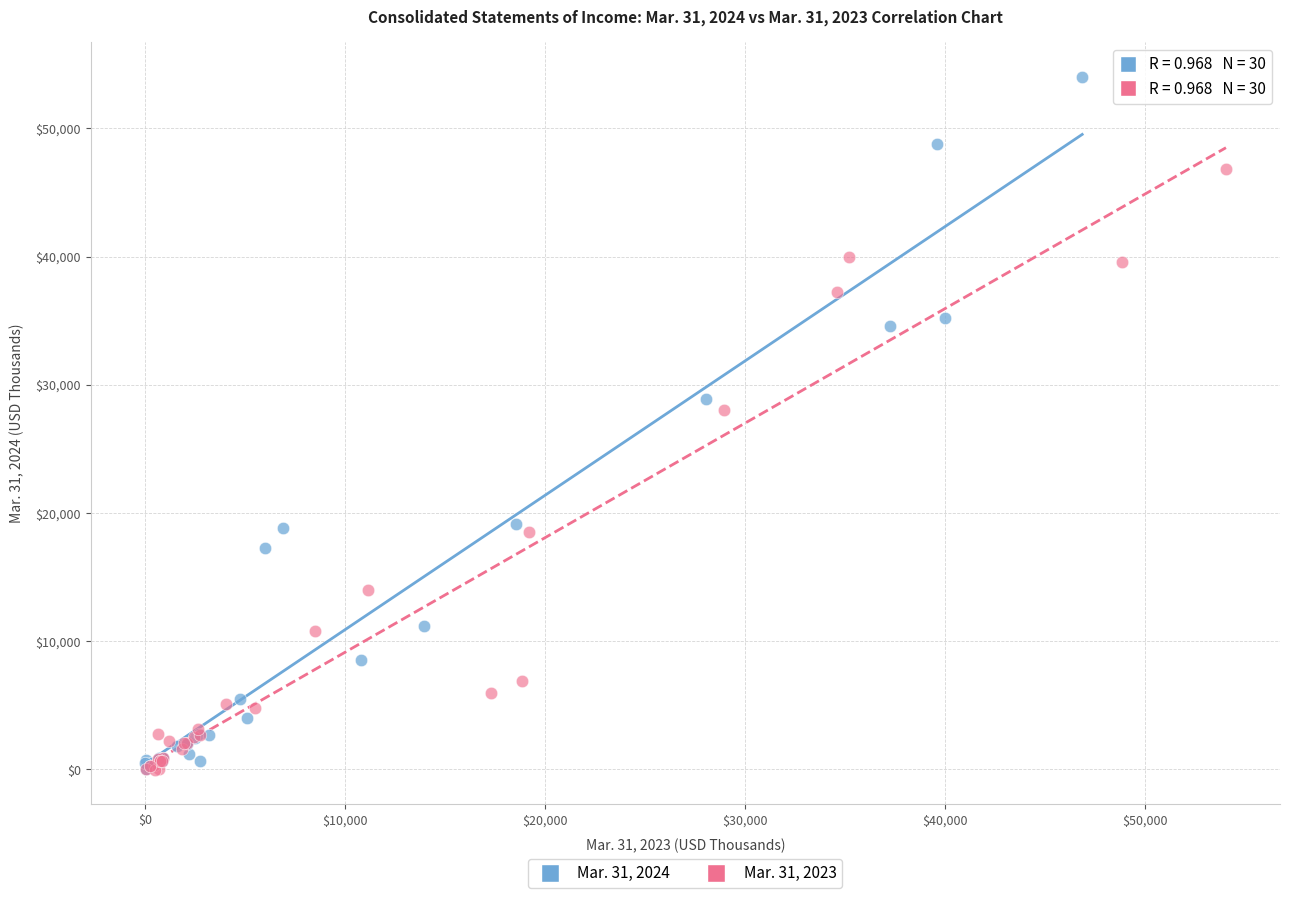

Which series has the widest spread of Y values?

Mar. 31, 2024